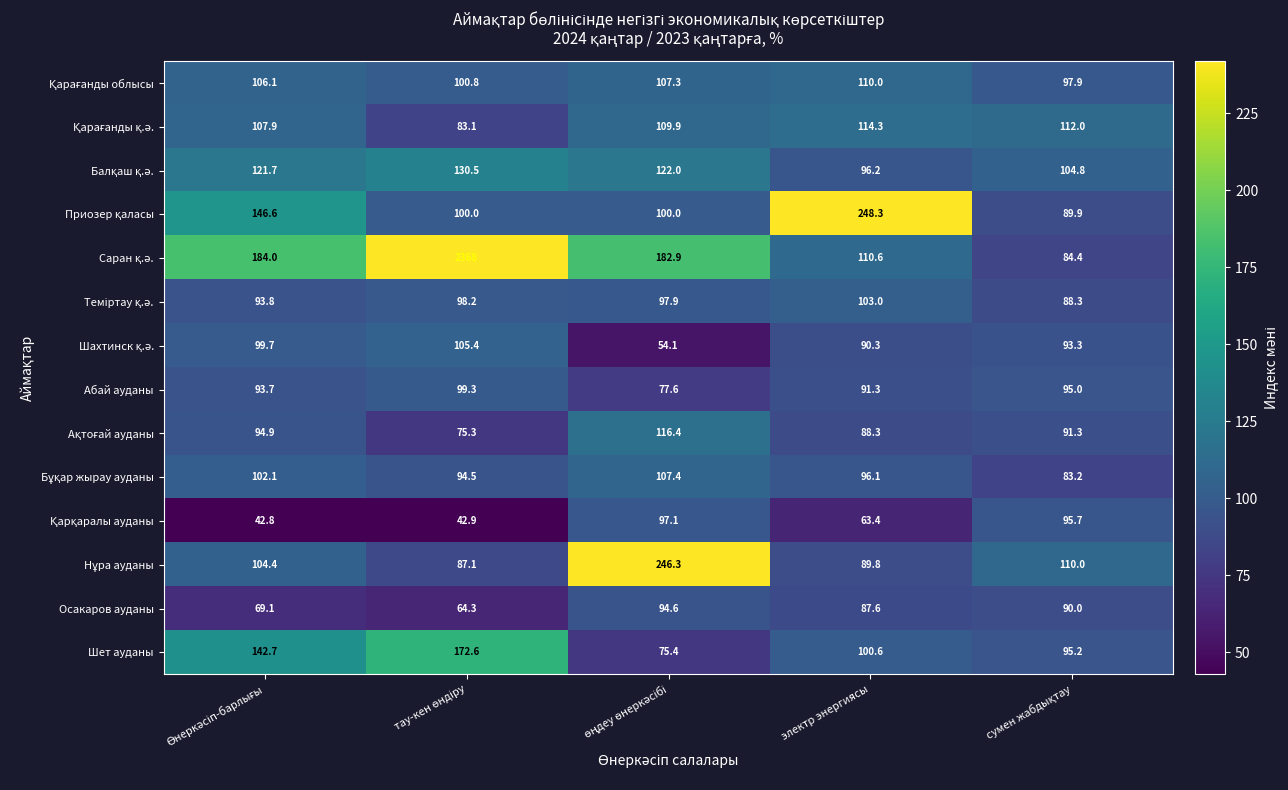

What is the smallest value displayed?

42.8